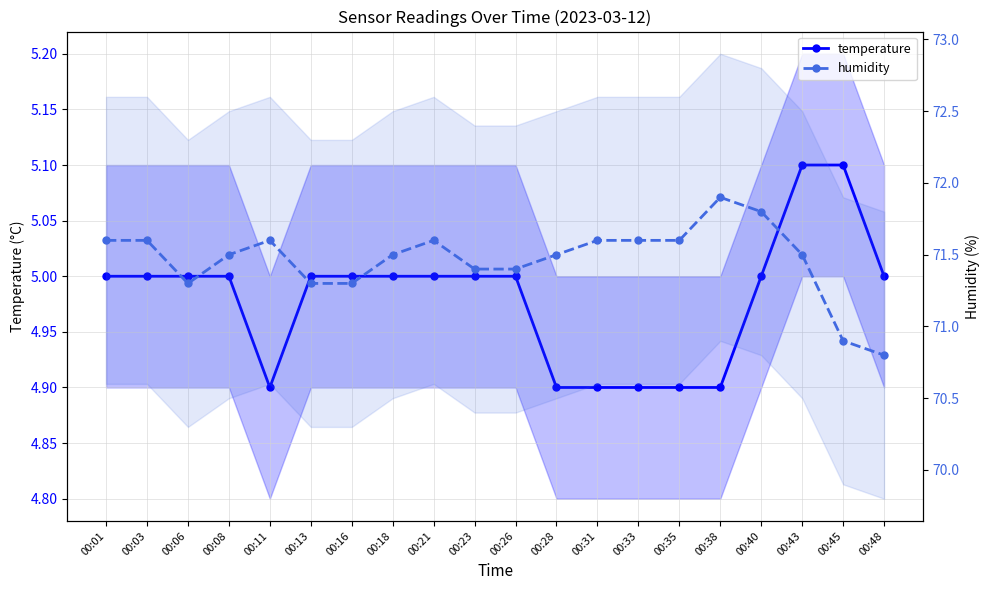

True or false: temperature and humidity cross at least once.

False